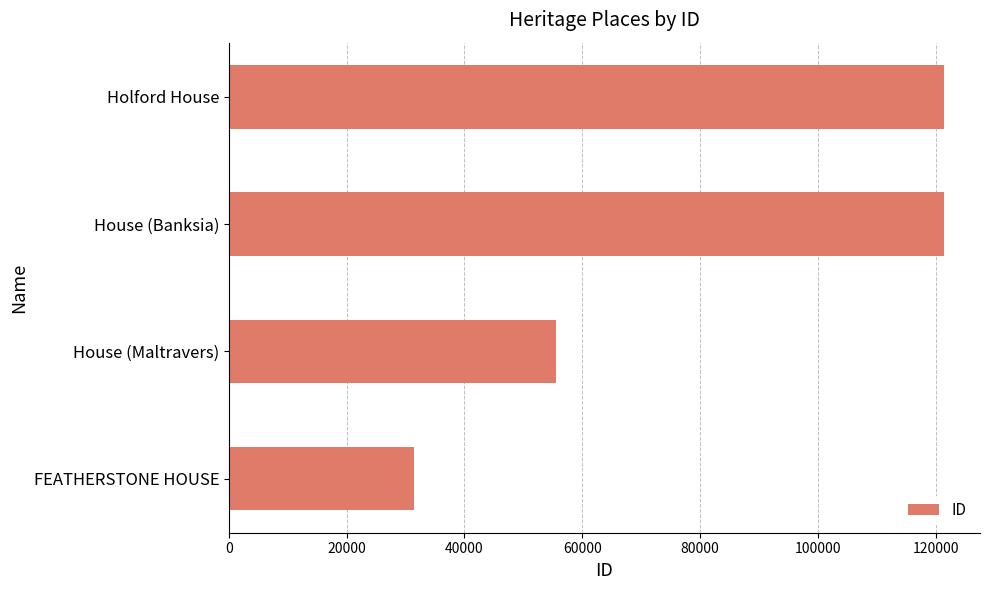

Does the chart contain stacked bars?

No